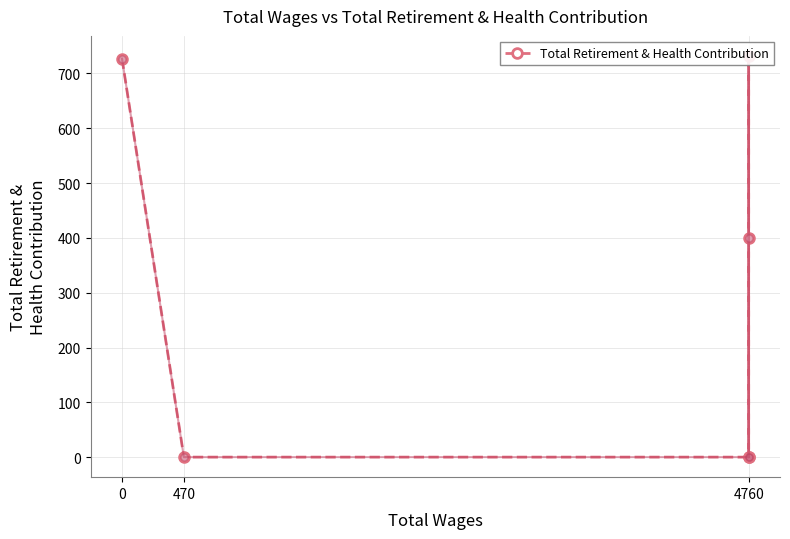

What position from the right is 470?

5